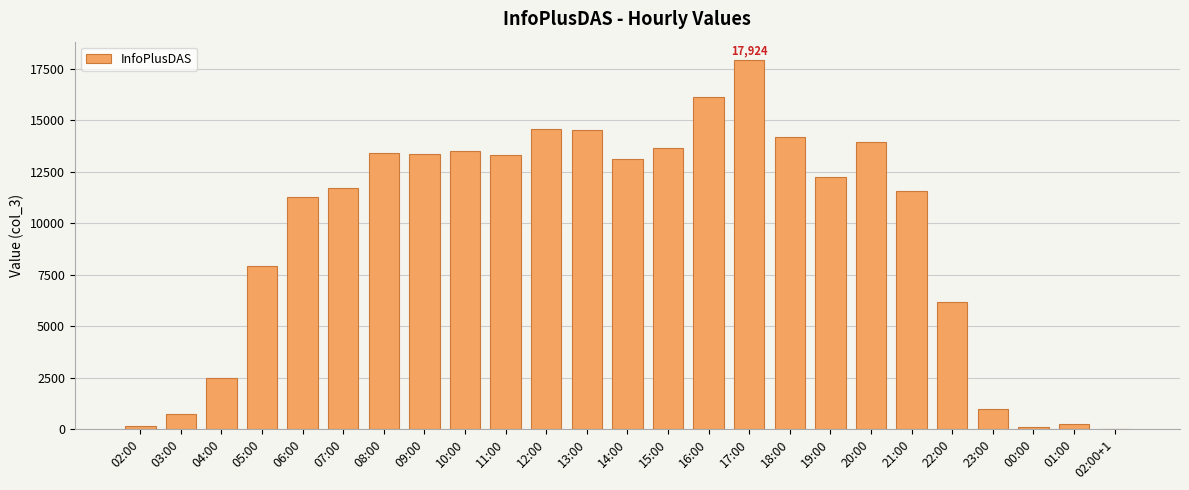

What is the greatest value displayed?

17924